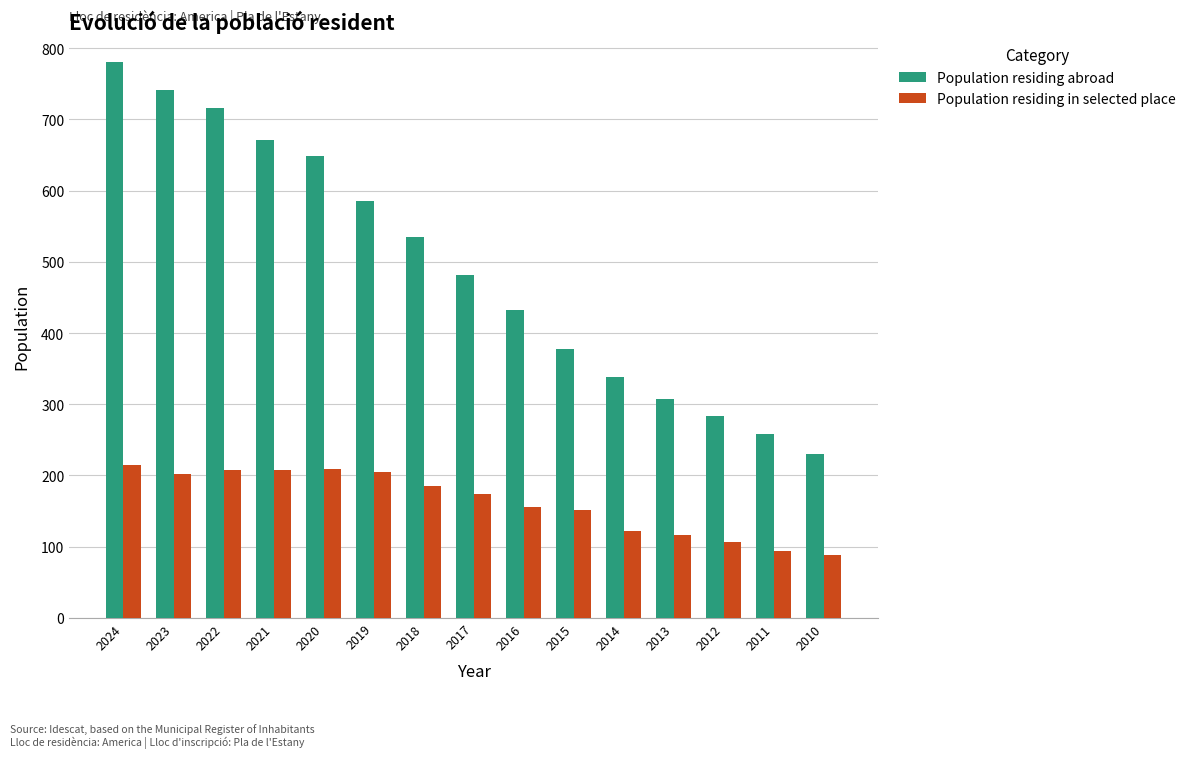

What is the difference between the Population residing in selected place values at 2021 and 2010?

119